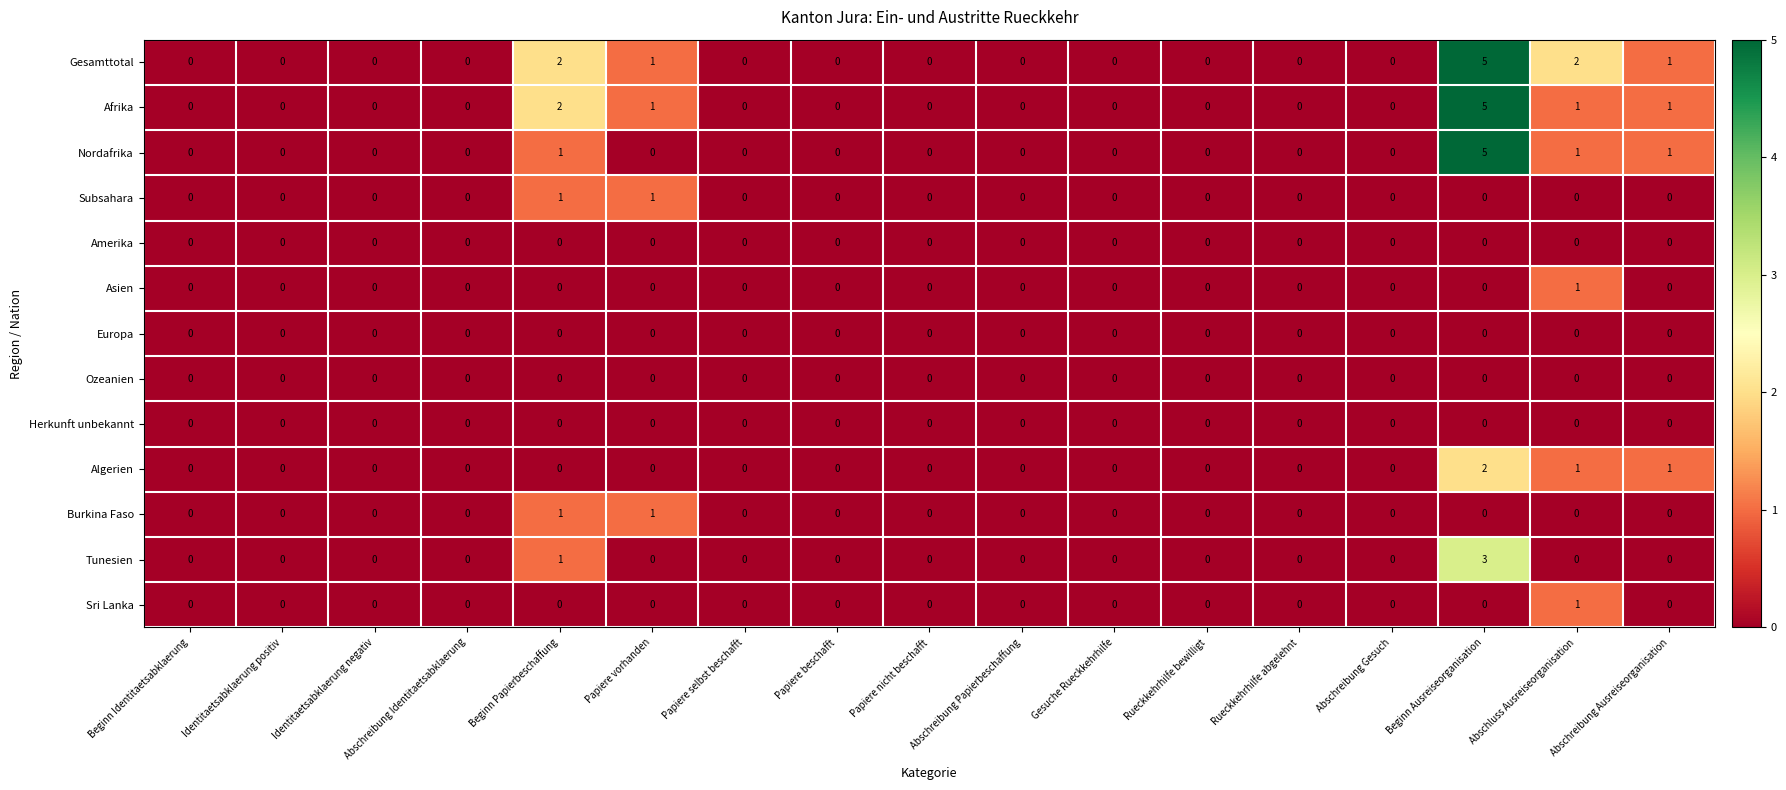

At which category is the sum across all series the highest?

Beginn Ausreiseorganisation